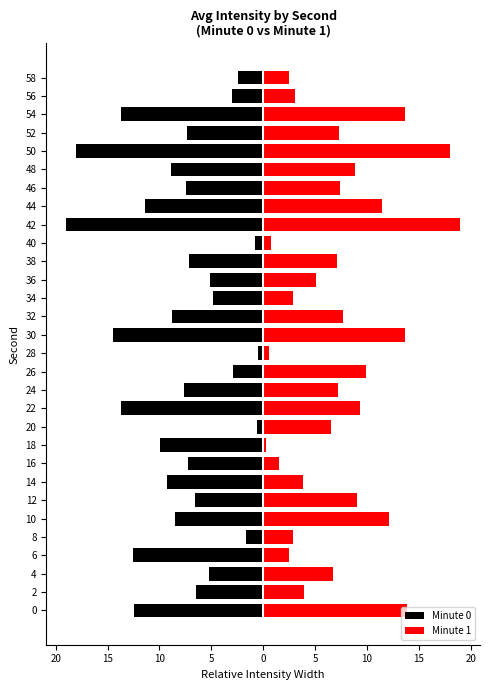

Reading left to right, transcribe all the data shown in this chart.

Minute 0: -12.5	-6.5	-5.2	-12.5	-1.6	-8.5	-6.6	-9.3	-7.2	-9.9	-0.6	-13.7	-7.7	-2.9	-0.5	-14.4	-8.8	-4.8	-5.1	-7.1	-0.8	-19.0	-11.4	-7.4	-8.9	-18.0	-7.3	-13.7	-3.0	-2.5
Minute 1: 13.9	3.9	6.7	2.5	2.9	12.1	9.1	3.8	1.6	0.3	6.6	9.3	7.2	9.9	0.6	13.7	7.7	2.9	5.1	7.1	0.8	19.0	11.4	7.4	8.9	18.0	7.3	13.7	3.0	2.5